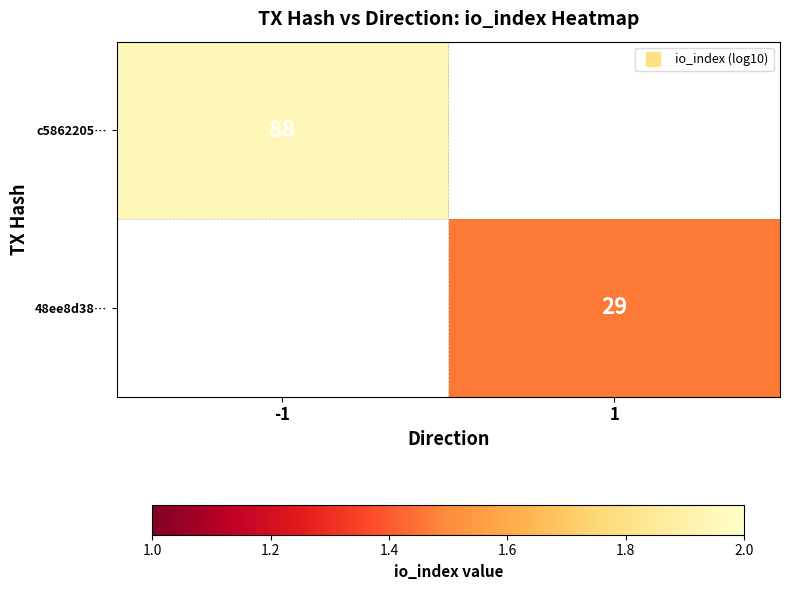

How many categories are shown in the chart?

2